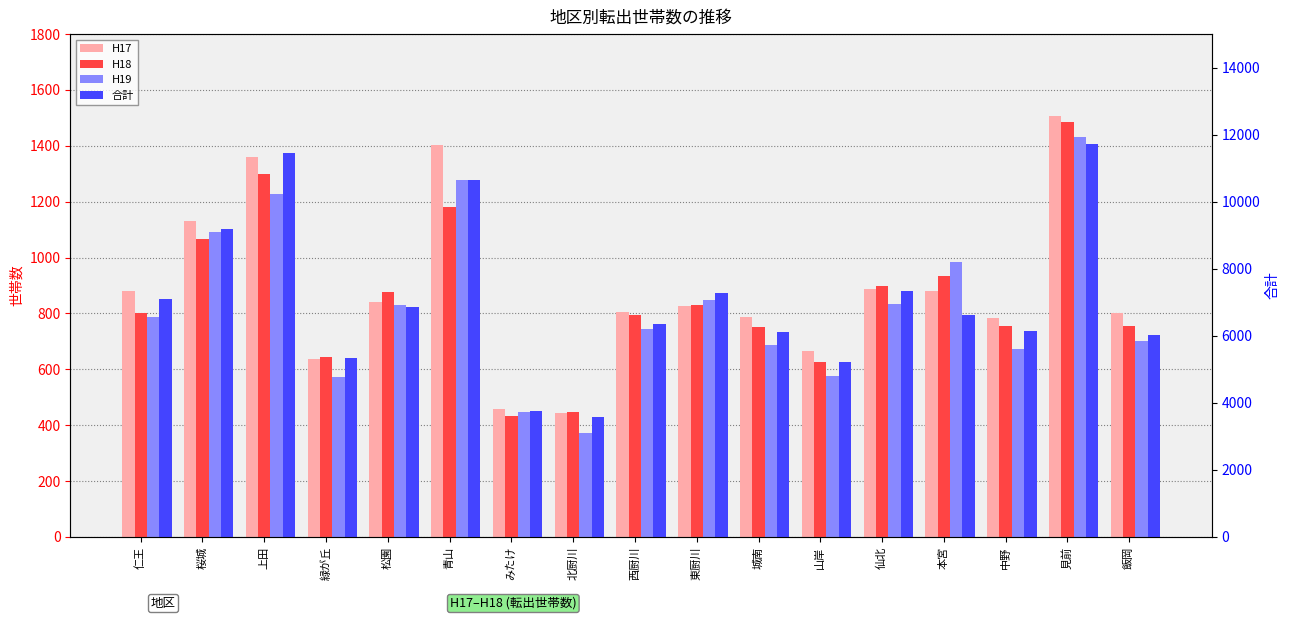

Which series has the widest spread of values?

合計